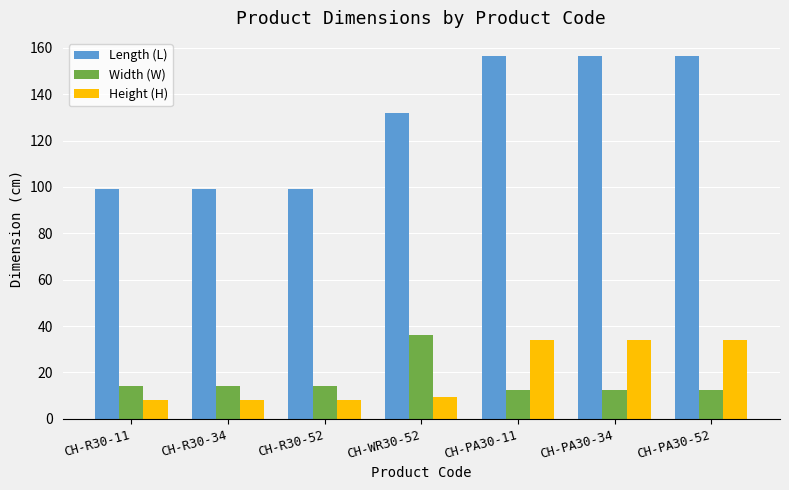

What is the total value across all series at CH-PA30-52?

203.0